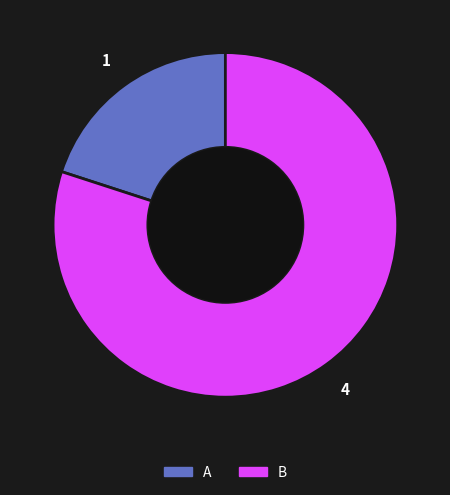

Which slice is the largest?

B